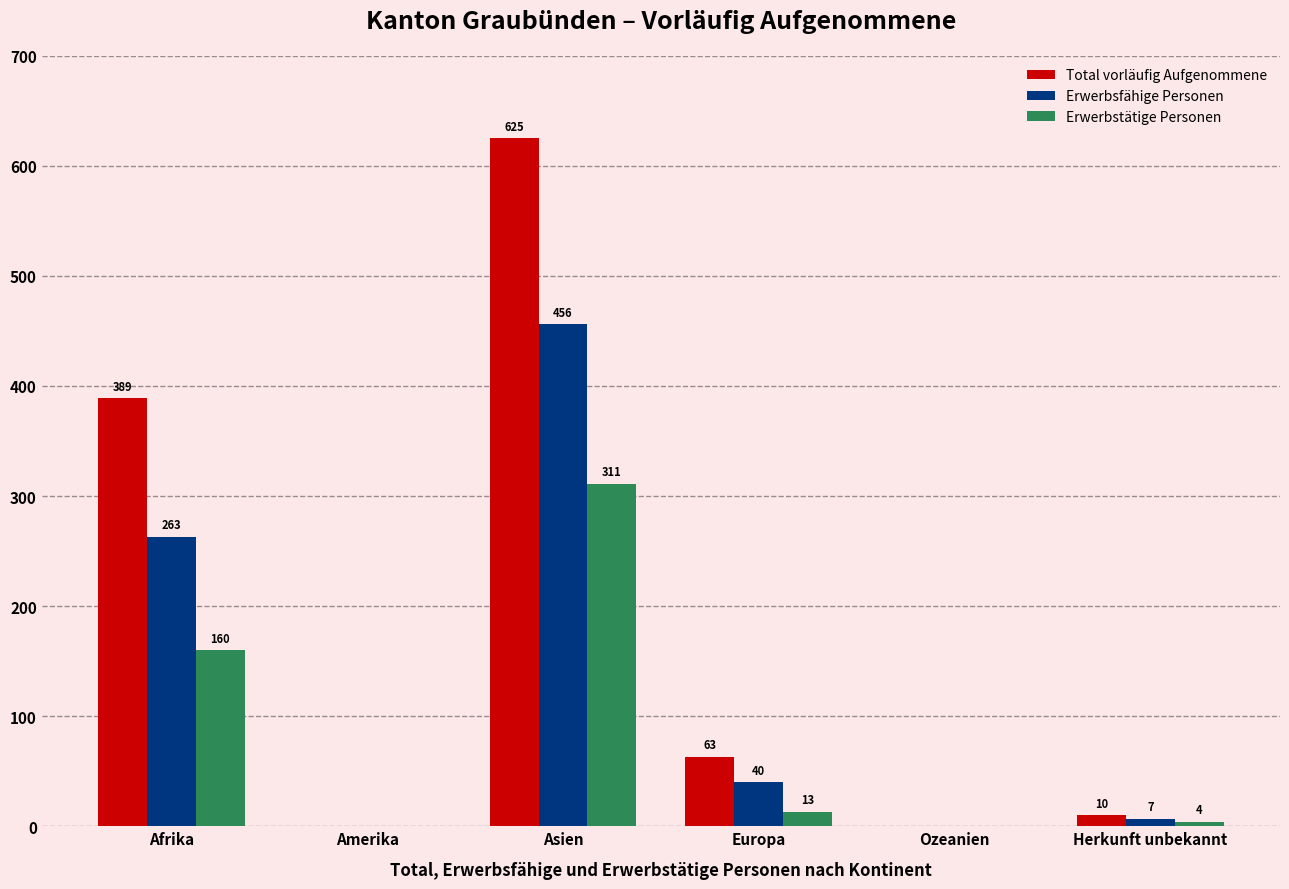

Count the number of categories in the chart.

6